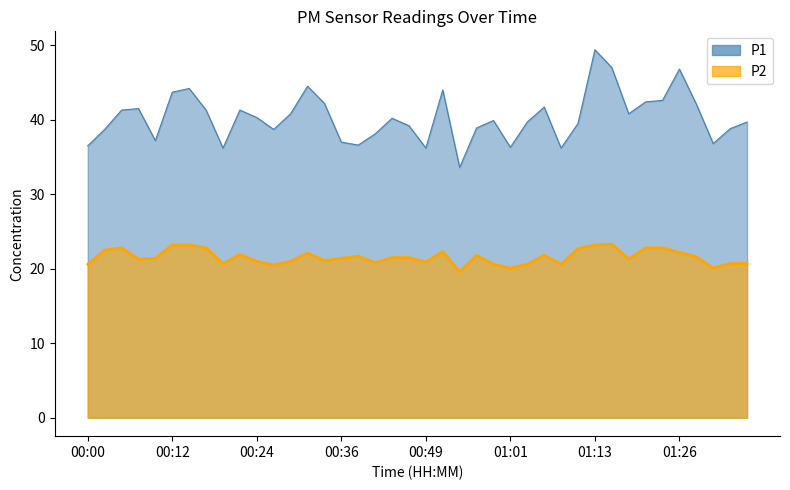

At which label does P2 first exceed 21?

00:02